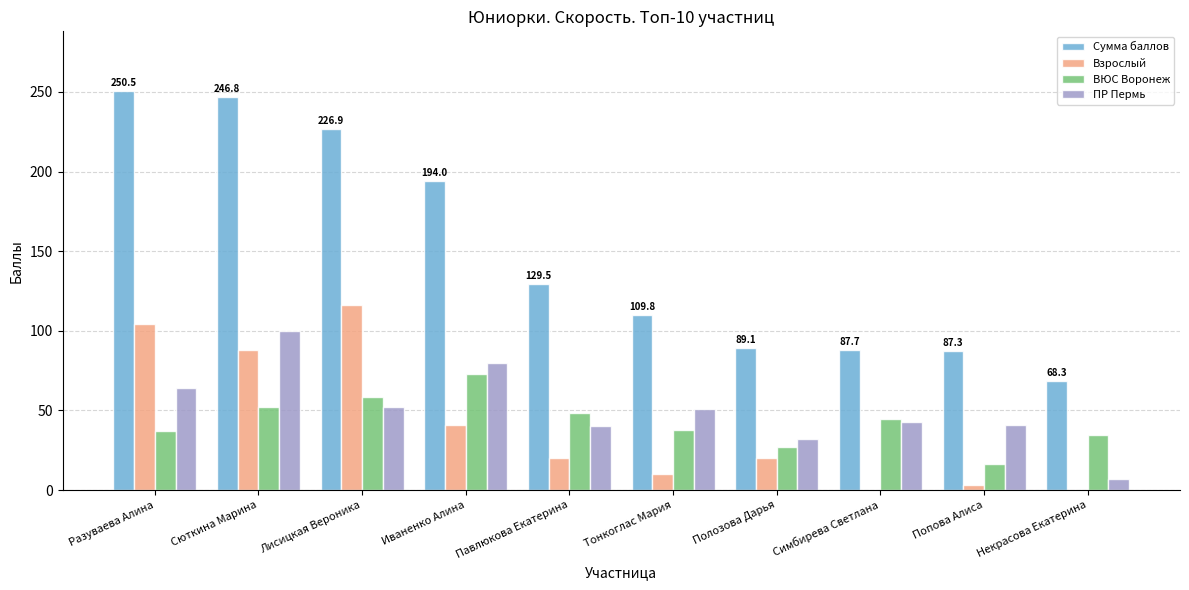

At which label does Взрослый reach its peak?

Лисицкая Вероника